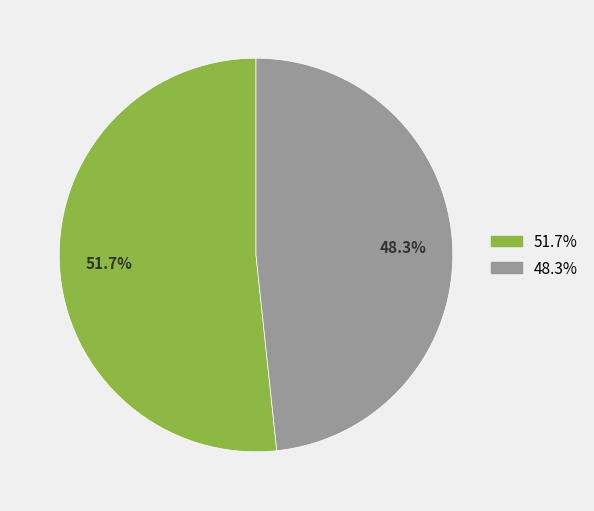

Count the number of slices in the pie.

2